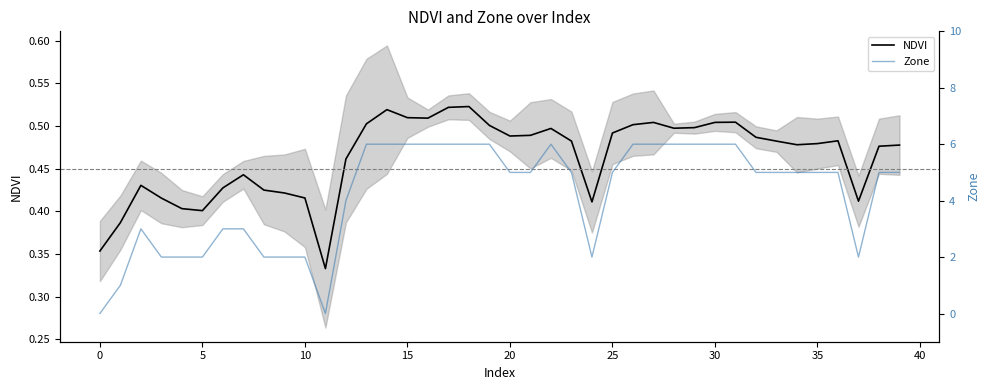

Which has a higher value, 19 or 25?

19